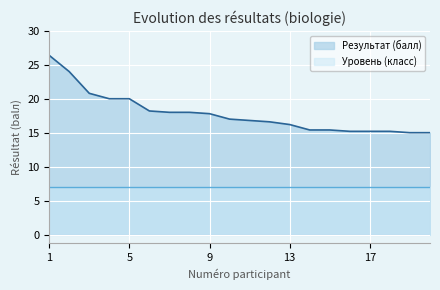

Between 1 and 4, which is larger?

1